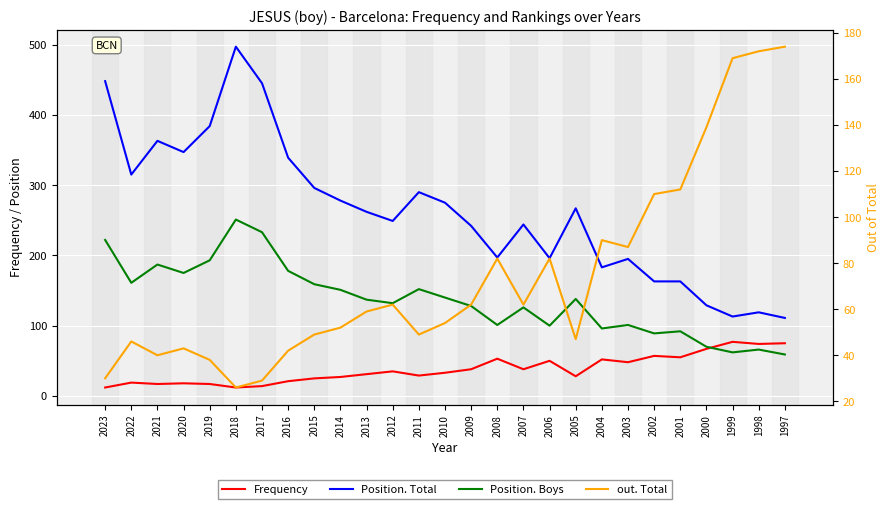

What is the difference between the maximum and minimum values in the Frequency series?

65